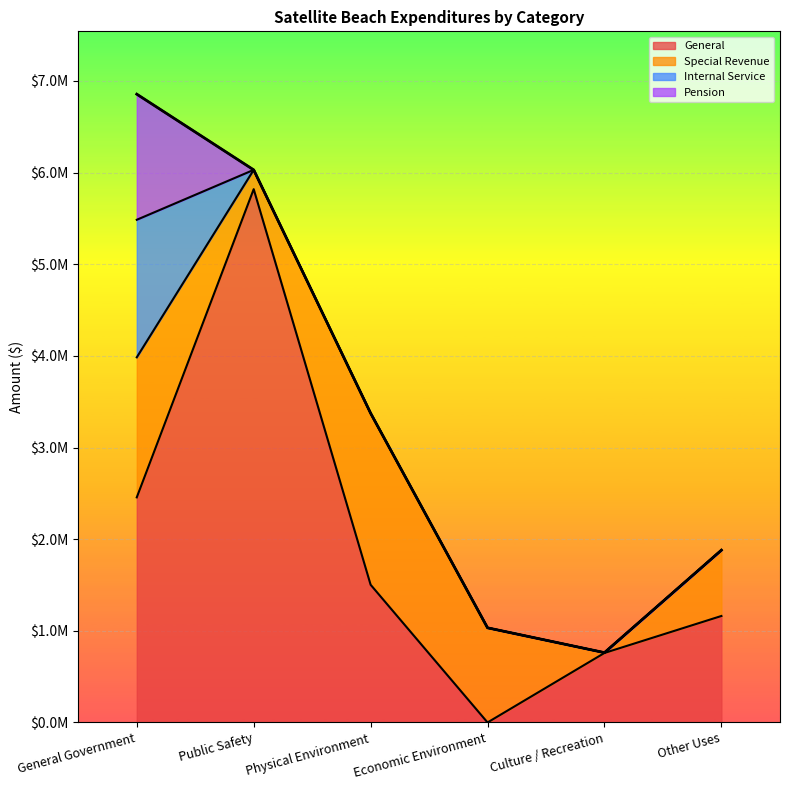

What is the approximate value of Special Revenue at Public Safety?

210481